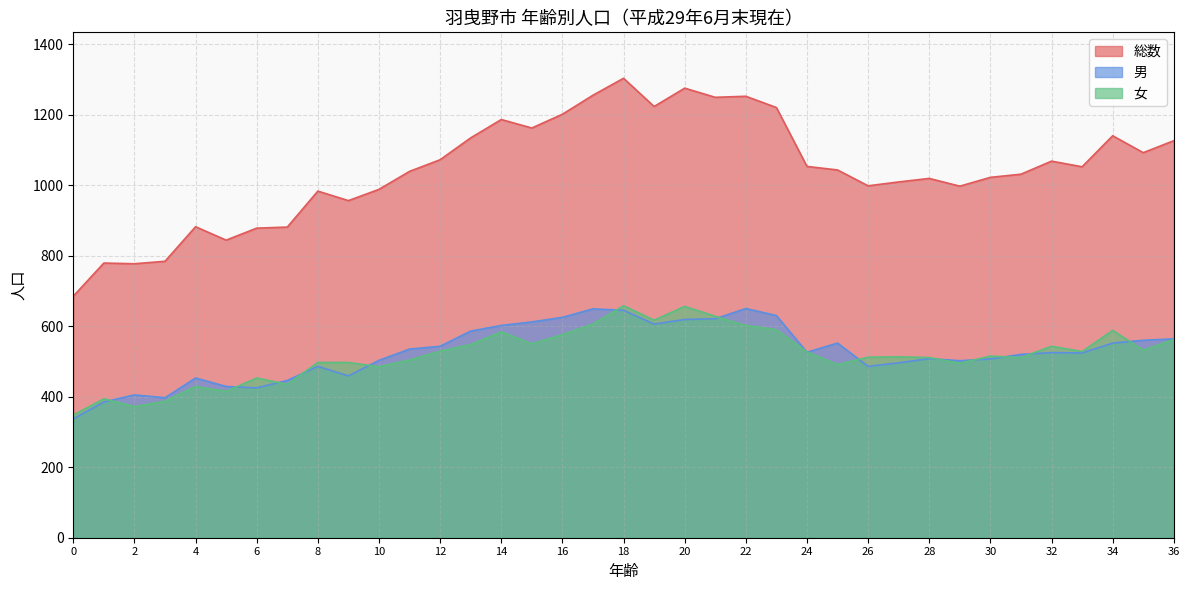

What is the value of the 男 point at the 15th from the left?

602